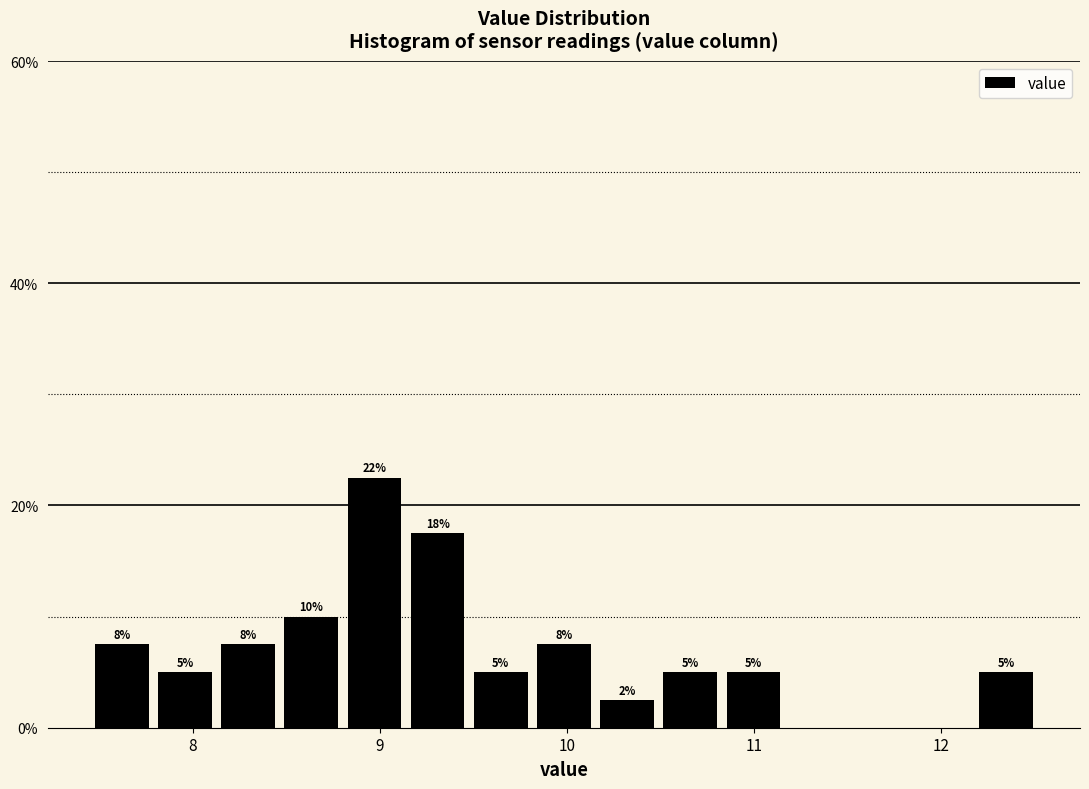

Around what value on the x-axis is the tallest bar? Give the approximate position of its centre, as read against the axis.

9.0